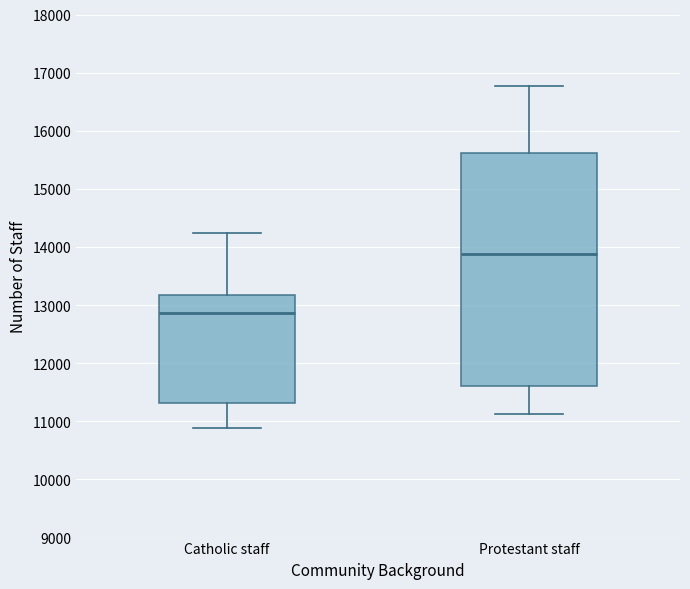

Where does the median line of the box for Protestant staff sit on the y-axis? The values are not printed on the chart, so give them approximately, as read against the axis.

13900